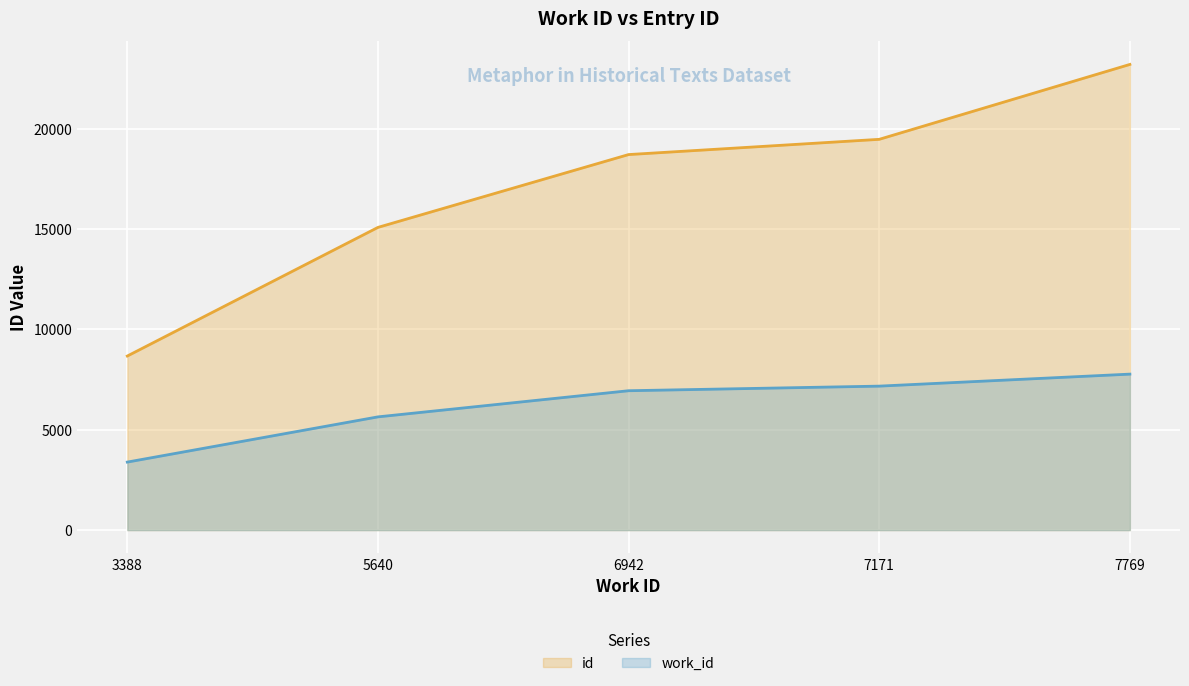

List the labels in order of id value, largest first.

7769, 7171, 6942, 5640, 3388